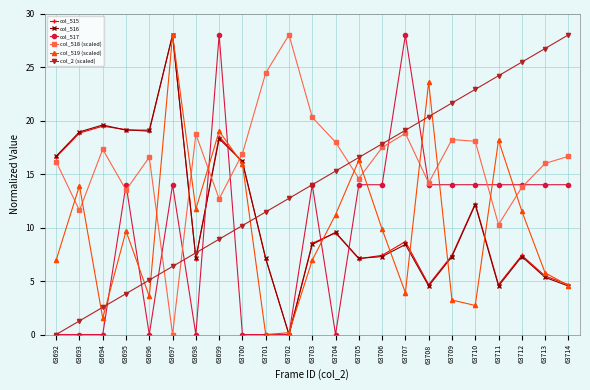

How many values in the col_2 (scaled) series are below 14?

11